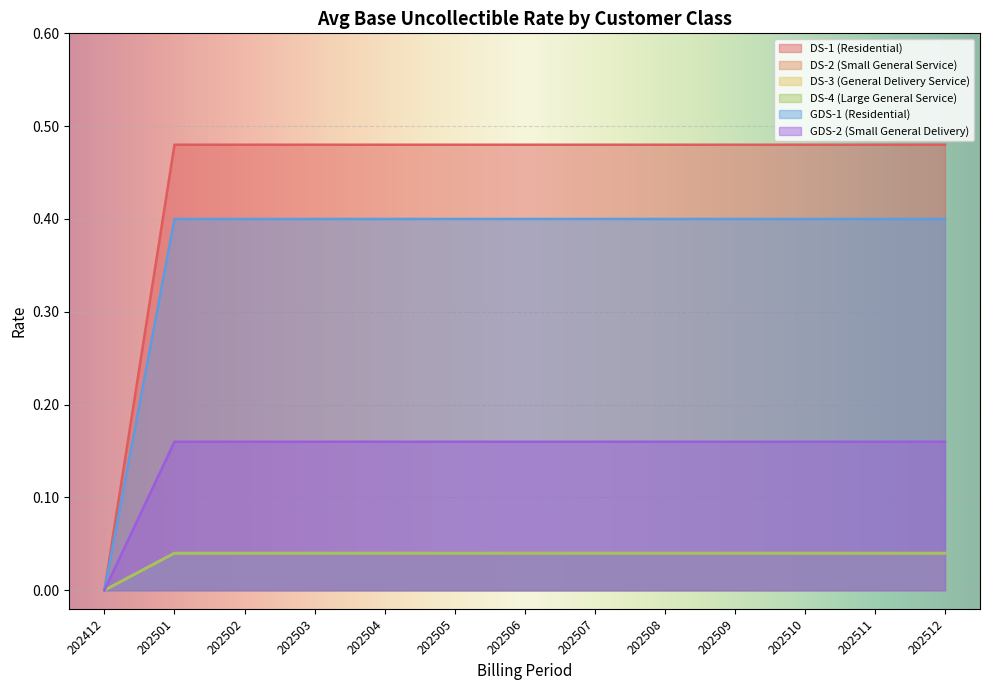

List the series in order of their peak value, highest first.

DS-1 (Residential), GDS-1 (Residential), GDS-2 (Small General Delivery), DS-2 (Small General Service), DS-3 (General Delivery Service), DS-4 (Large General Service)